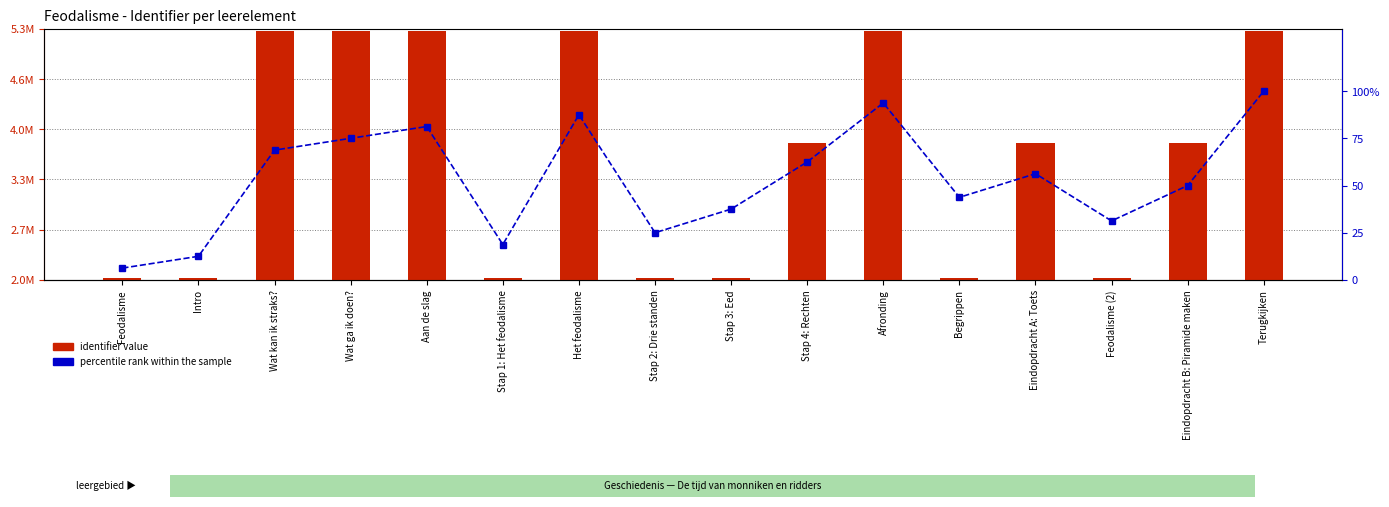

Which category has the lowest value across all series?

Feodalisme